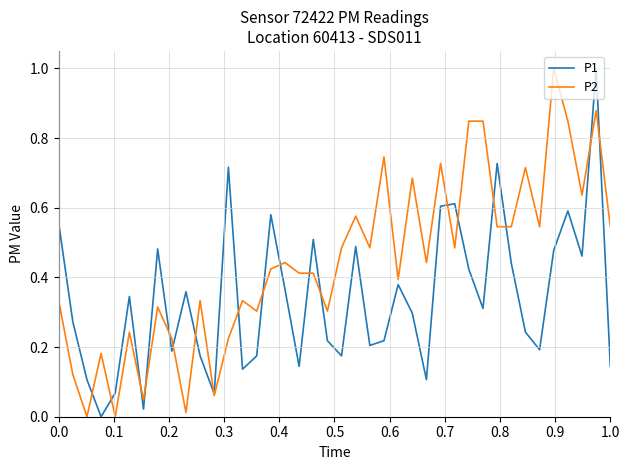

What is the greatest value displayed?

1.0